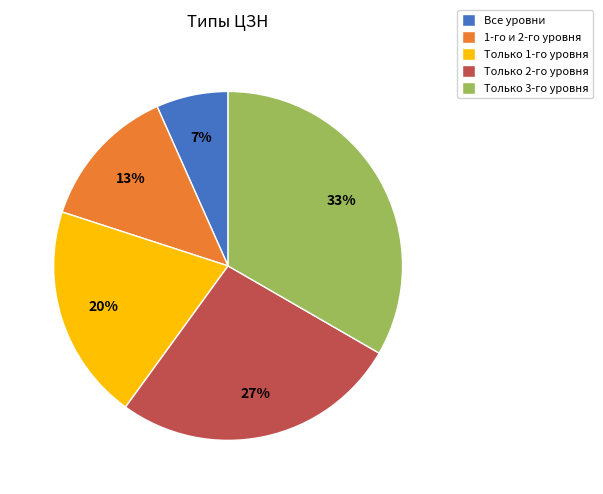

True or false: Только 2-го уровня accounts for 15% of the total.

False